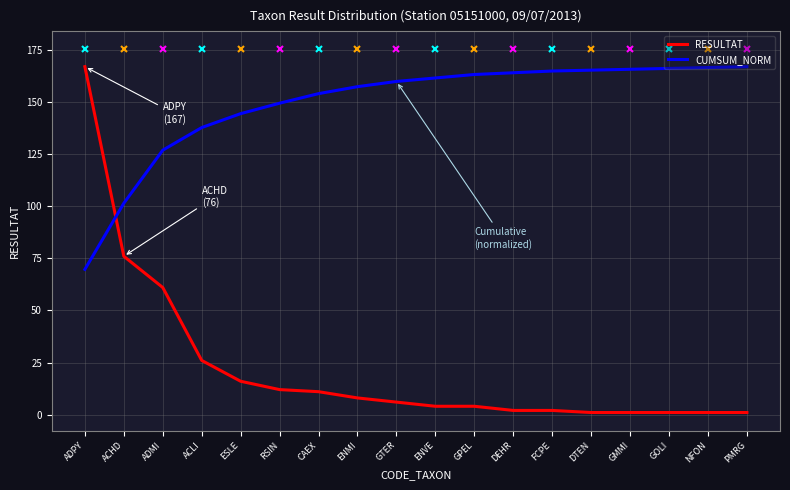

Which series ends up on top after the final intersection of CUMSUM_NORM and RESULTAT?

CUMSUM_NORM